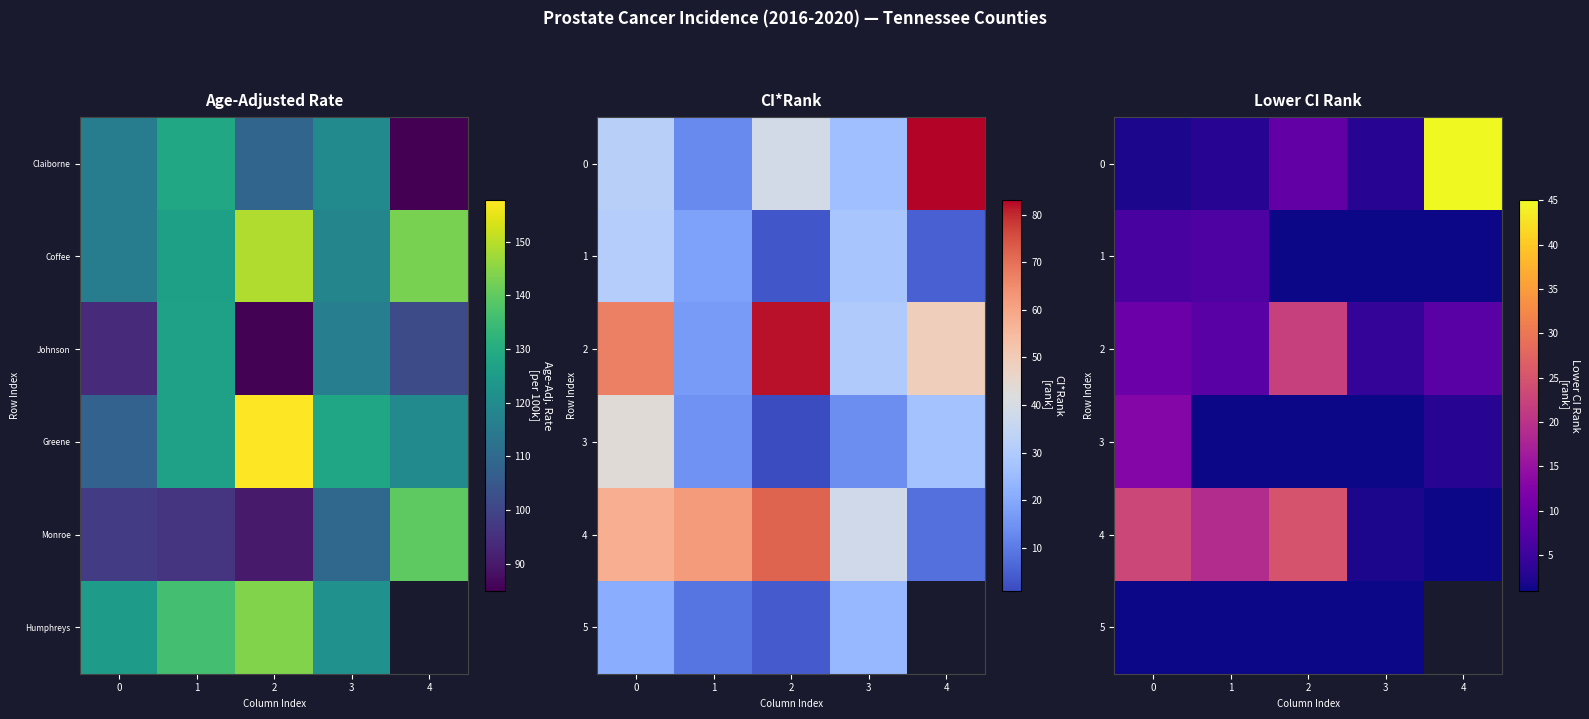

Is it true that 4 equals 9.0 at 2?

False